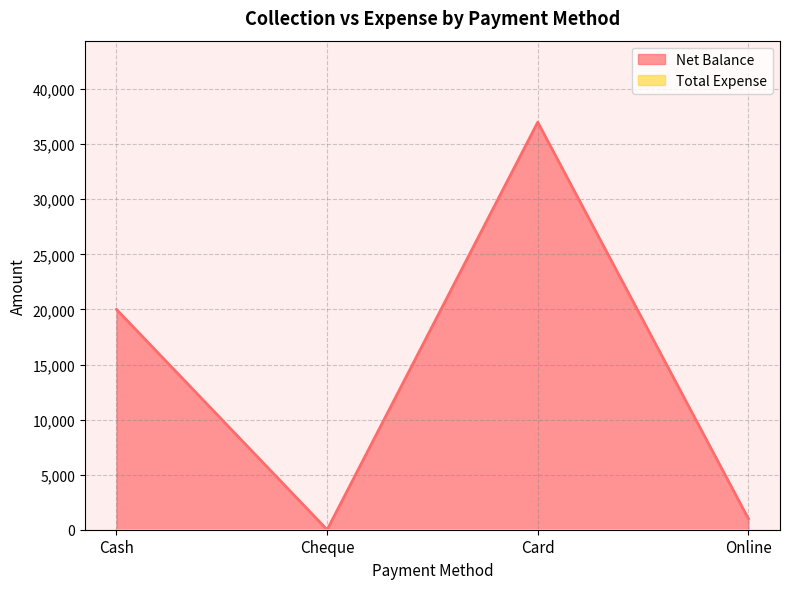

List the labels in order of value, largest first.

Card, Cash, Online, Cheque